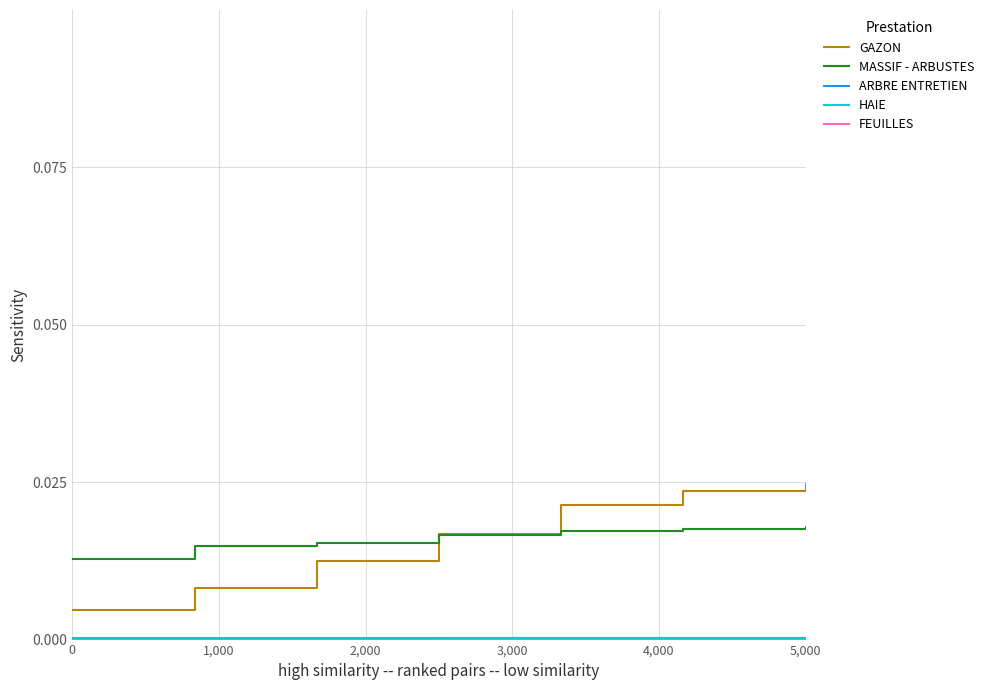

Which series has the widest spread of values?

GAZON